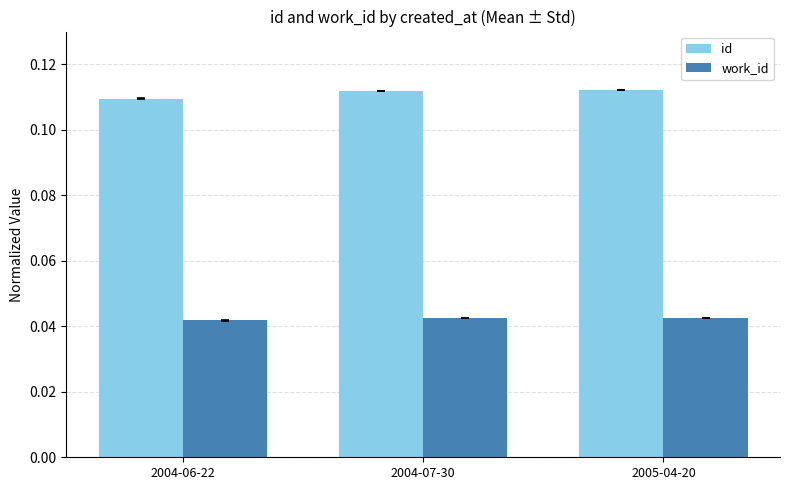

At how many categories does at least one series exceed 0?

3